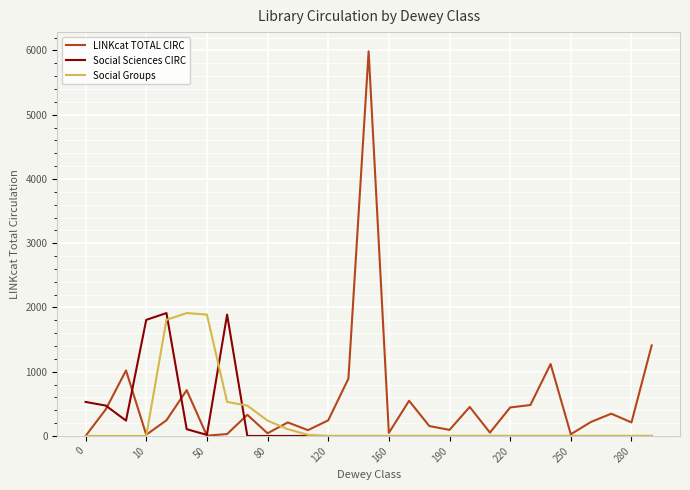

What are all the series names shown in the legend?

LINKcat TOTAL CIRC, Social Sciences CIRC, Social Groups